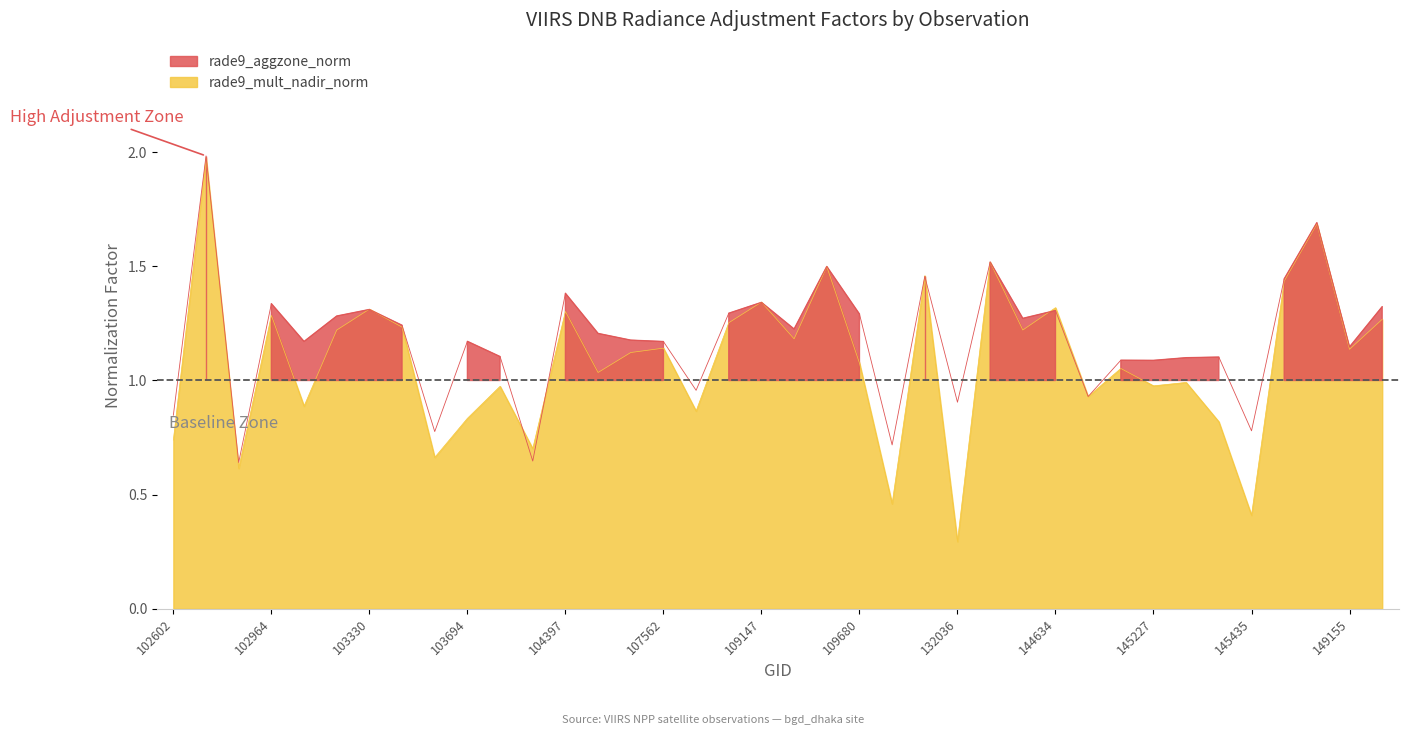

At how many categories does at least one series exceed 0?

38